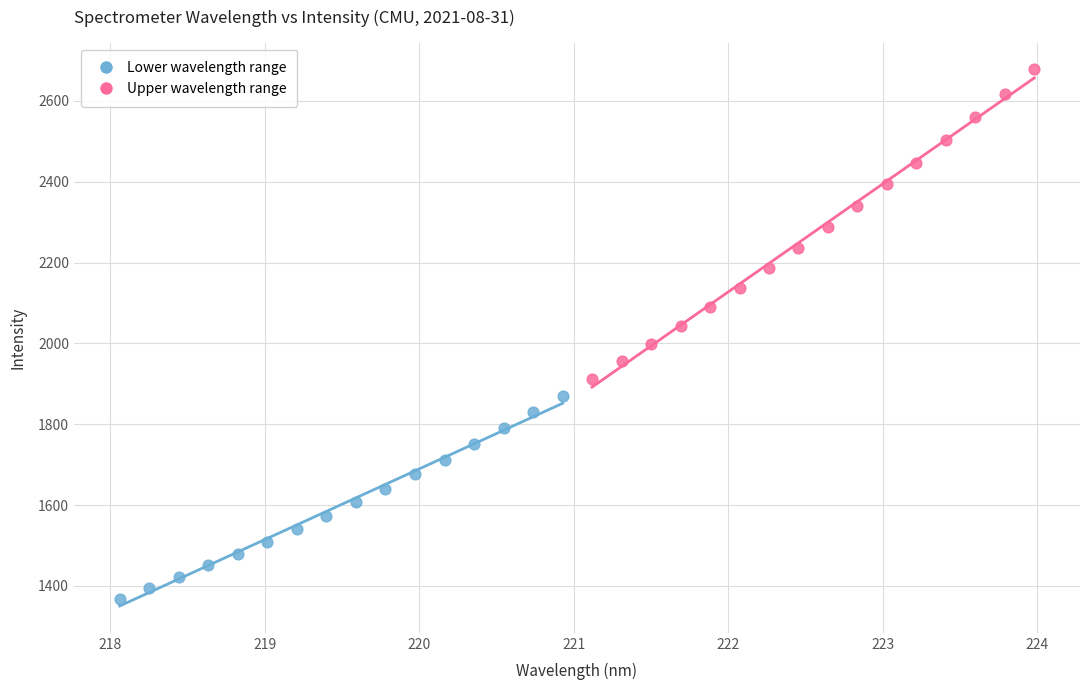

Which series has the largest Y range (max minus min)?

Upper wavelength range